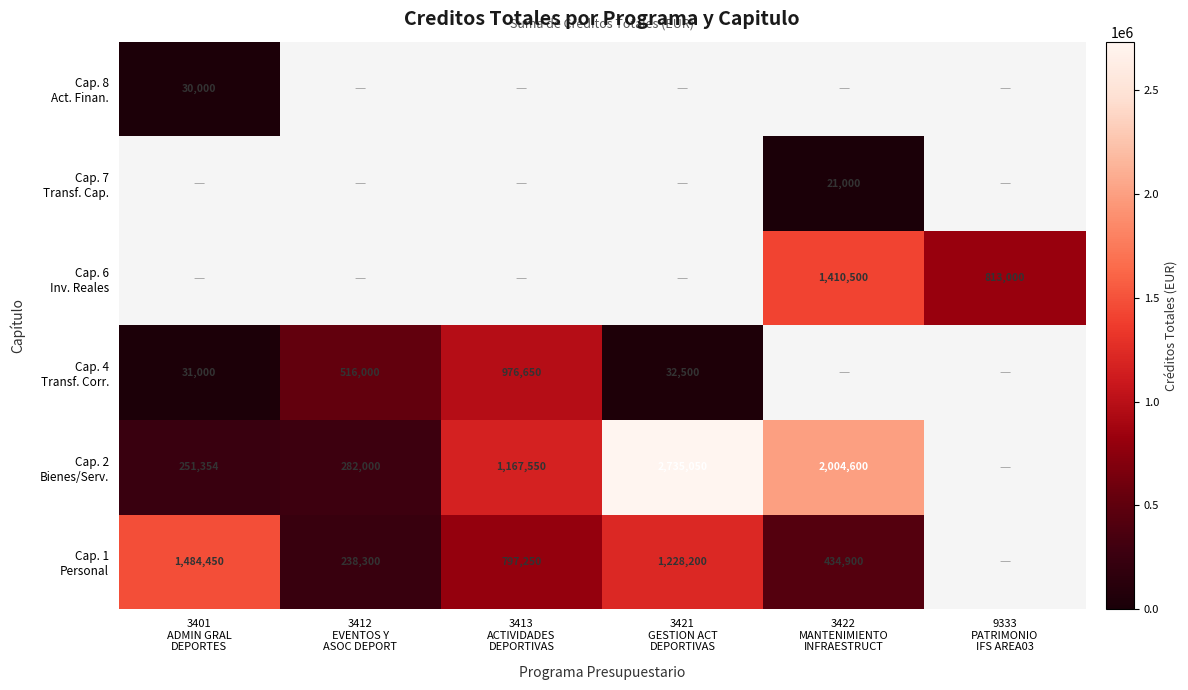

At which label does Cap. 4 Transf. Corr. reach its peak?

3413 ACTIVIDADES DEPORTIVAS